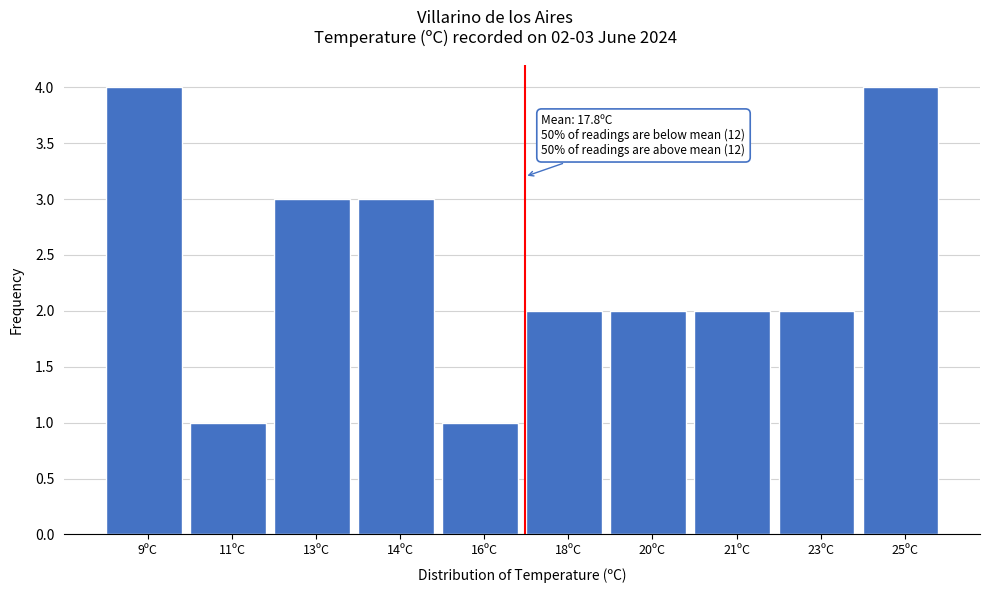

Reading left to right, list all the values displayed in this chart.

9ºC=4	11ºC=1	13ºC=3	14ºC=3	16ºC=1	18ºC=2	20ºC=2	21ºC=2	23ºC=2	25ºC=4